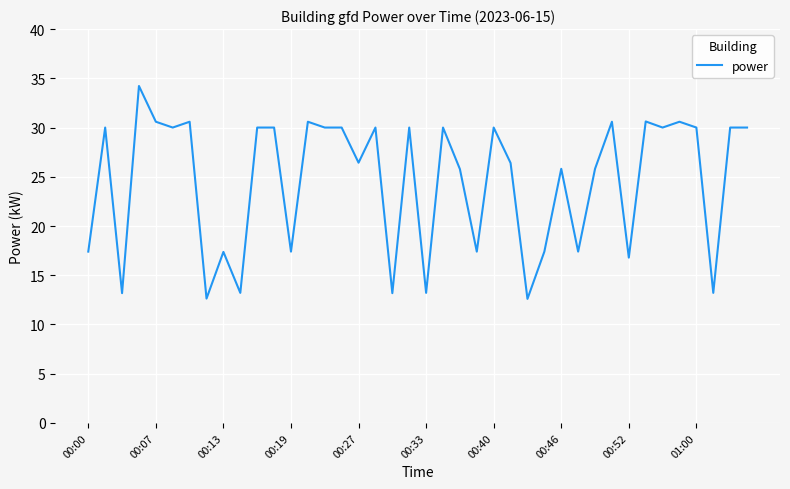

What is the difference between the maximum and minimum values?

21.6